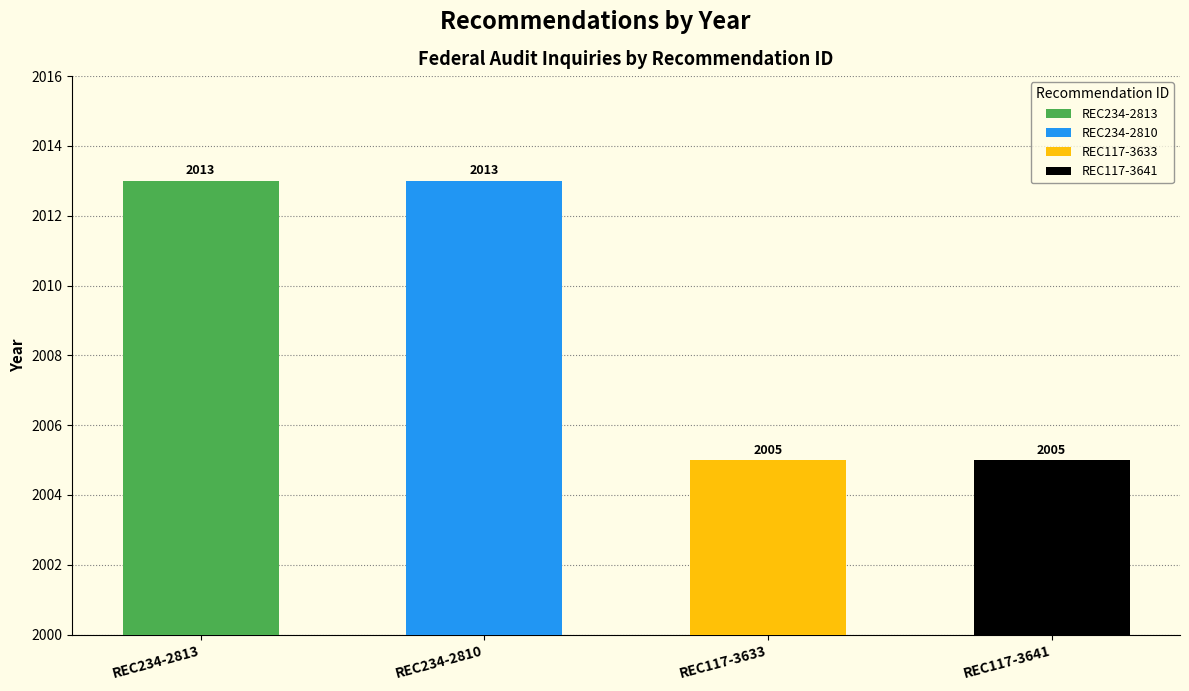

What position from the left is REC117-3633?

3